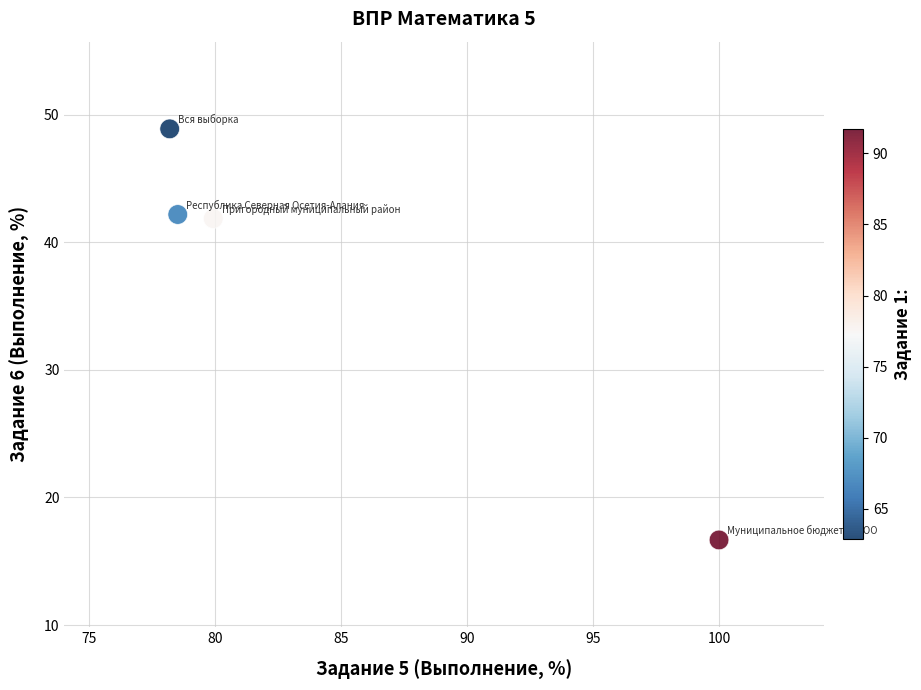

What is the average Y value?

37.4